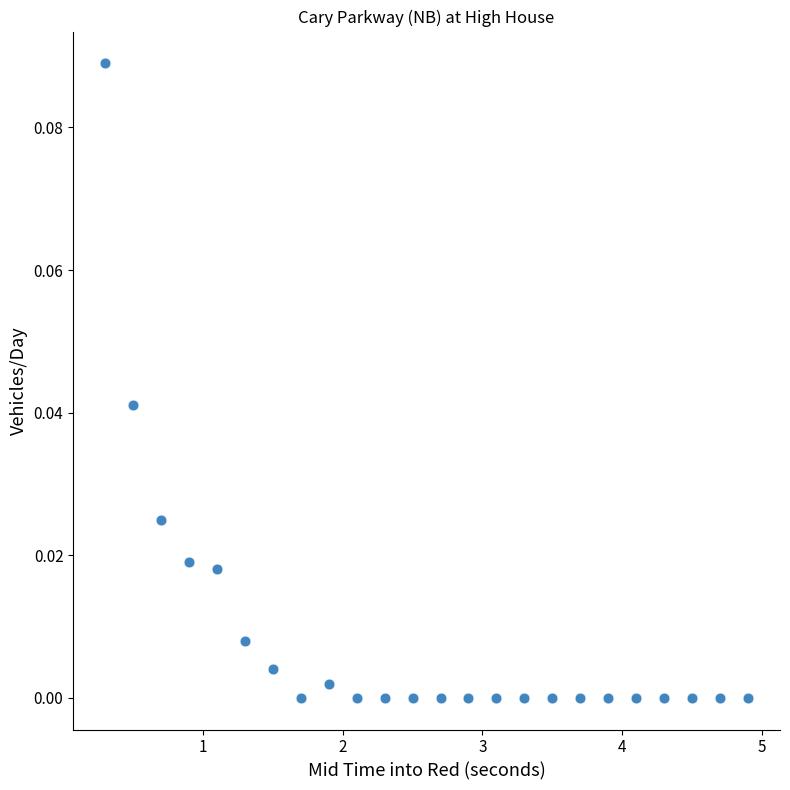

Count the number of points in this scatter plot.

24